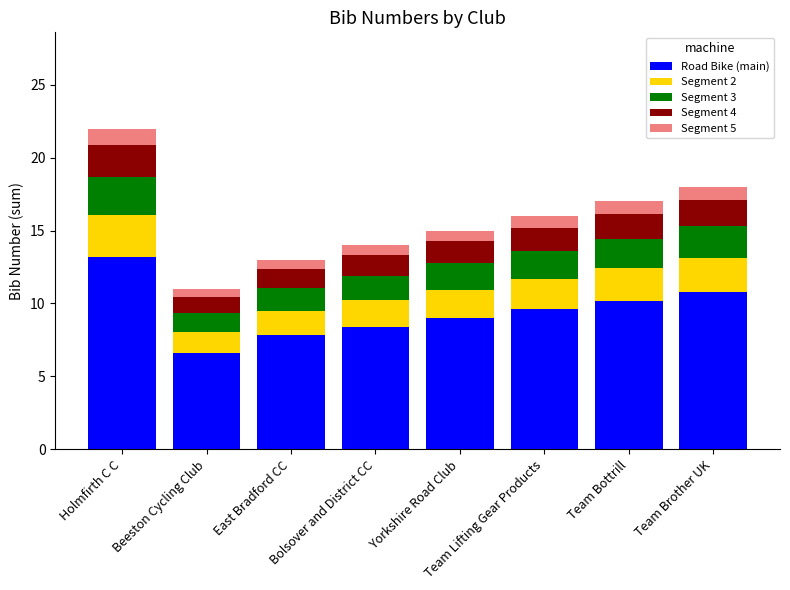

What is the difference between the maximum and minimum values in the Road Bike (main) series?

6.6